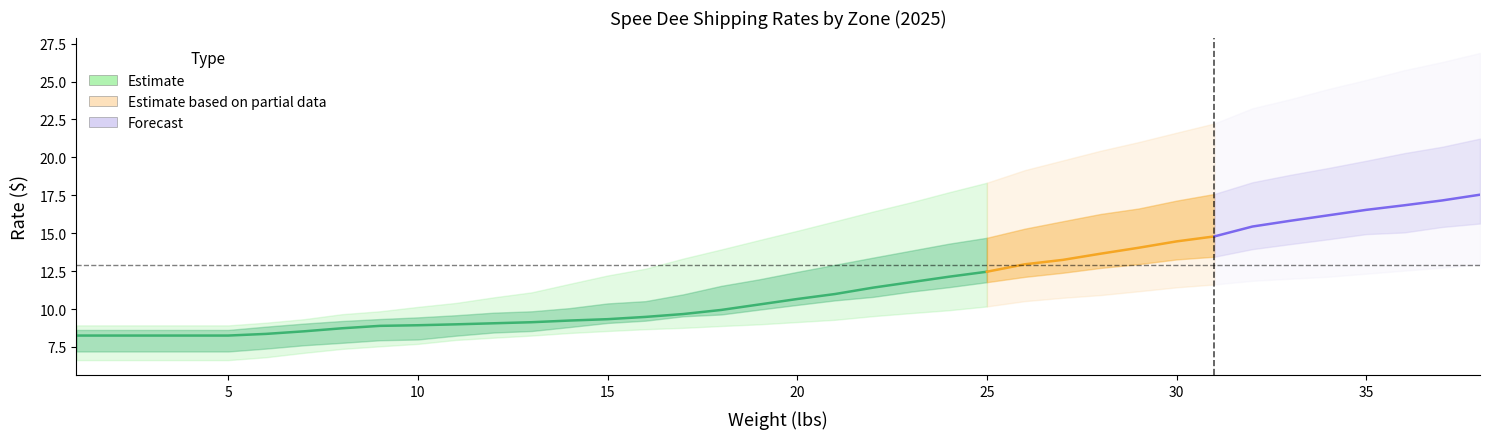

Does the chart have visible grid lines?

No